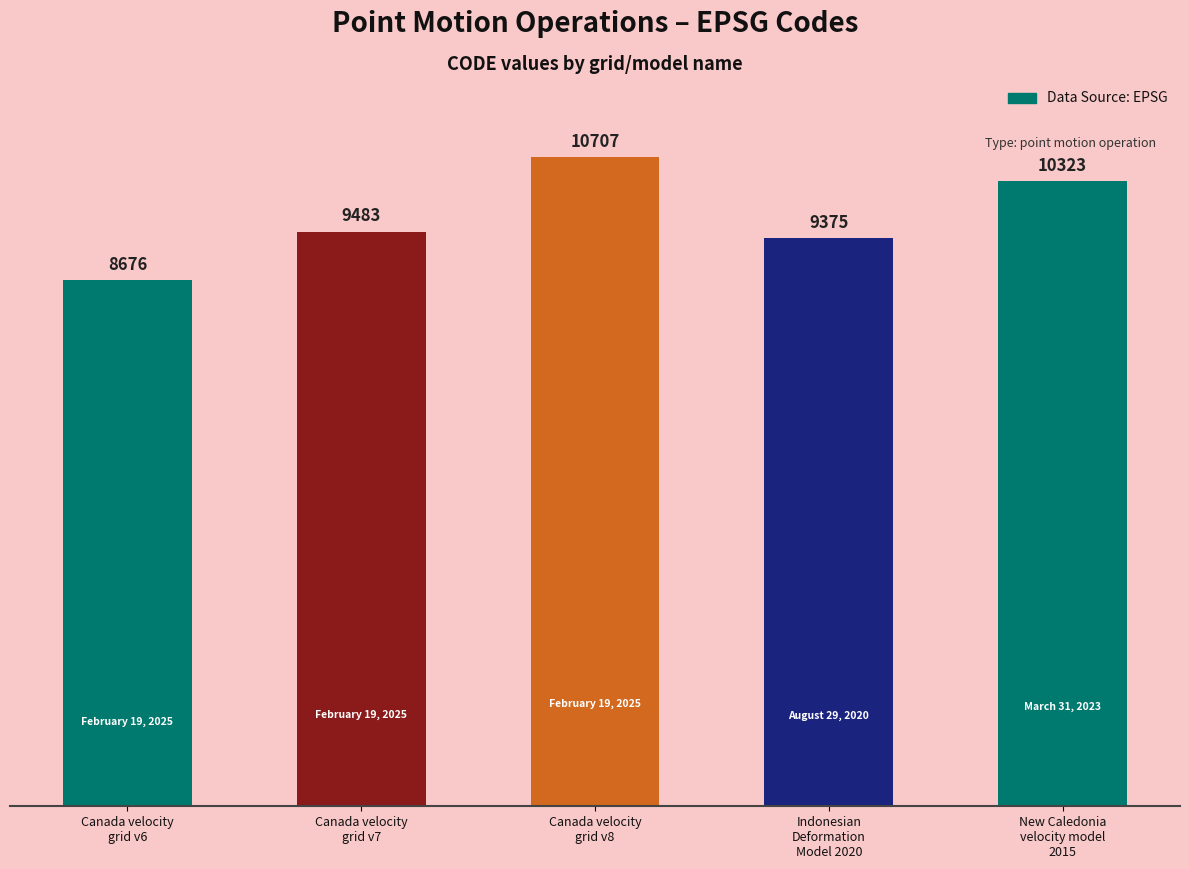

What is the ratio of the value at Indonesian
Deformation
Model 2020 to the value at New Caledonia
velocity model
2015?

0.9